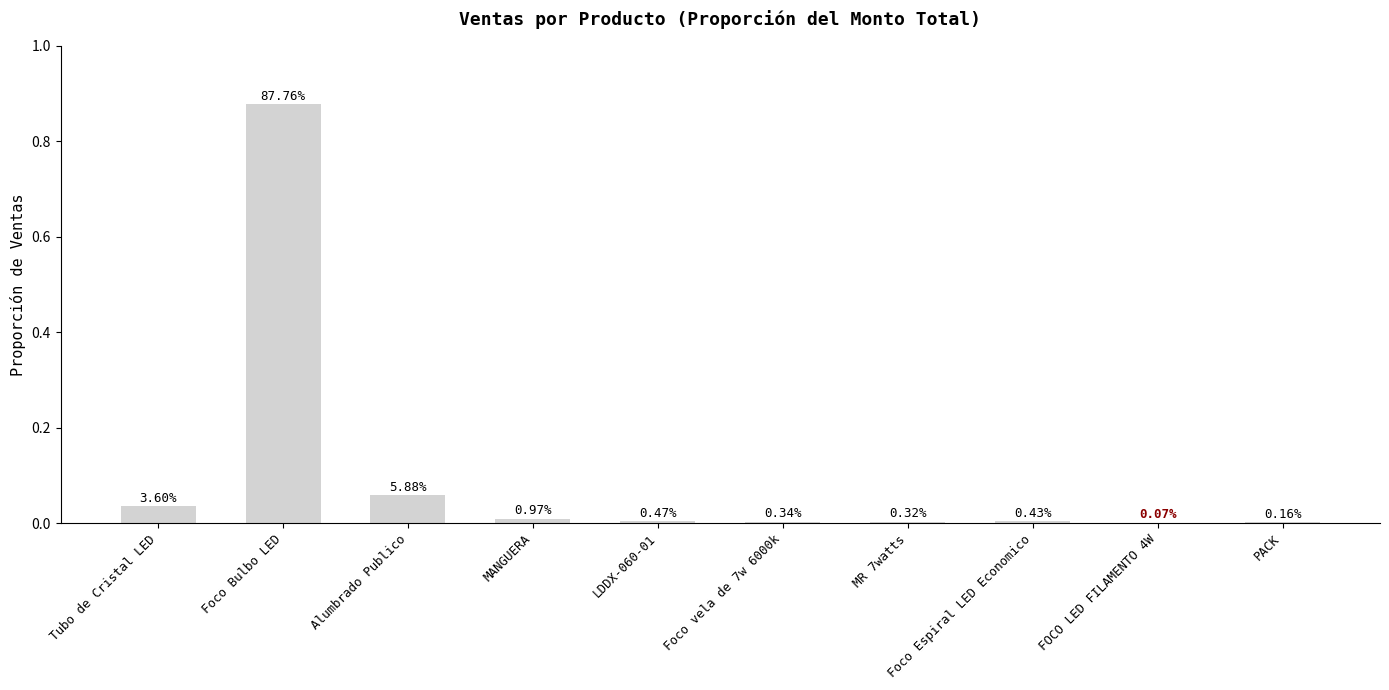

What position from the right is Foco Bulbo LED?

9